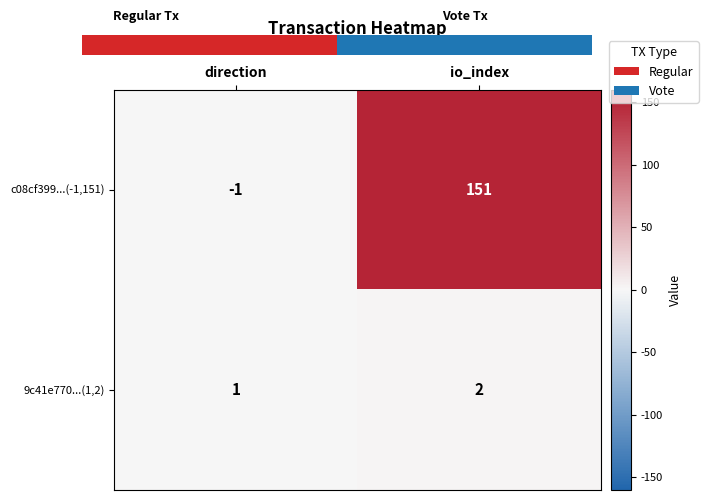

Reading left to right, list all the values displayed in this chart.

c08cf399...(-1,151): direction=-1	io_index=151
9c41e770...(1,2): direction=1	io_index=2